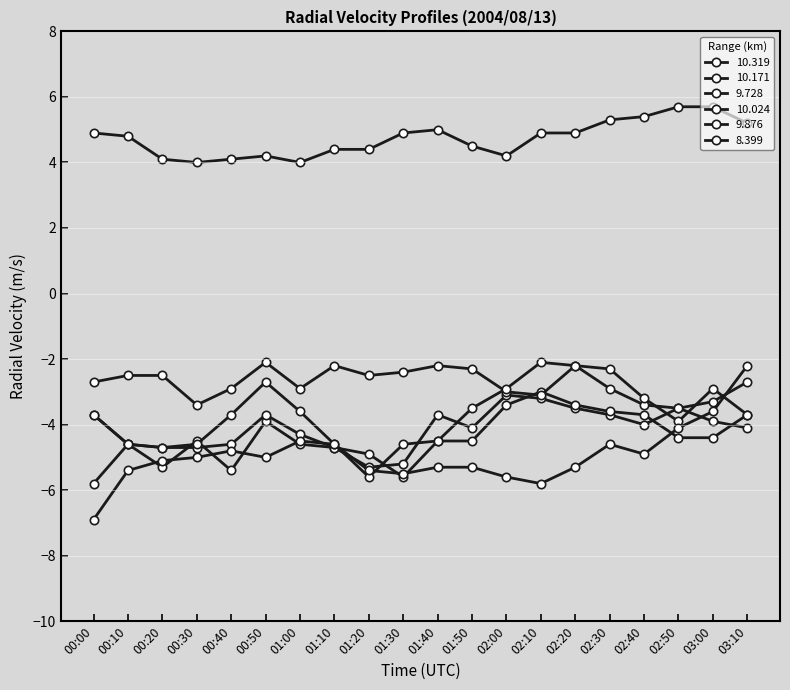

What is the total value across all series at 02:00?

-13.8